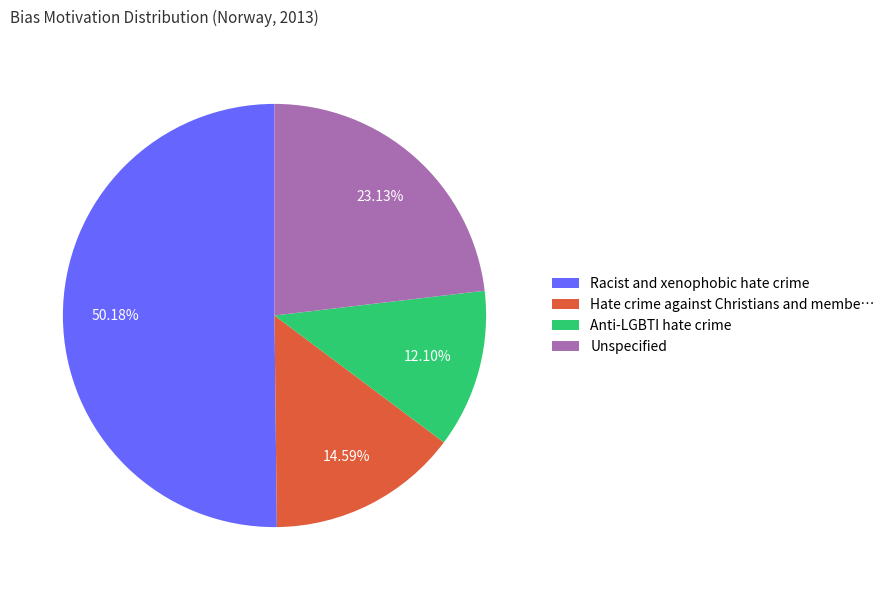

Which has a higher value, Anti-LGBTI hate crime or Racist and xenophobic hate crime?

Racist and xenophobic hate crime